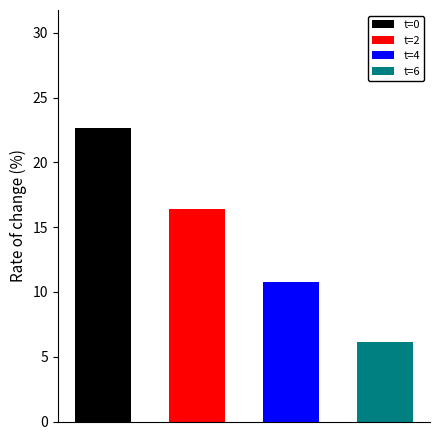

Are the bars horizontal?

No